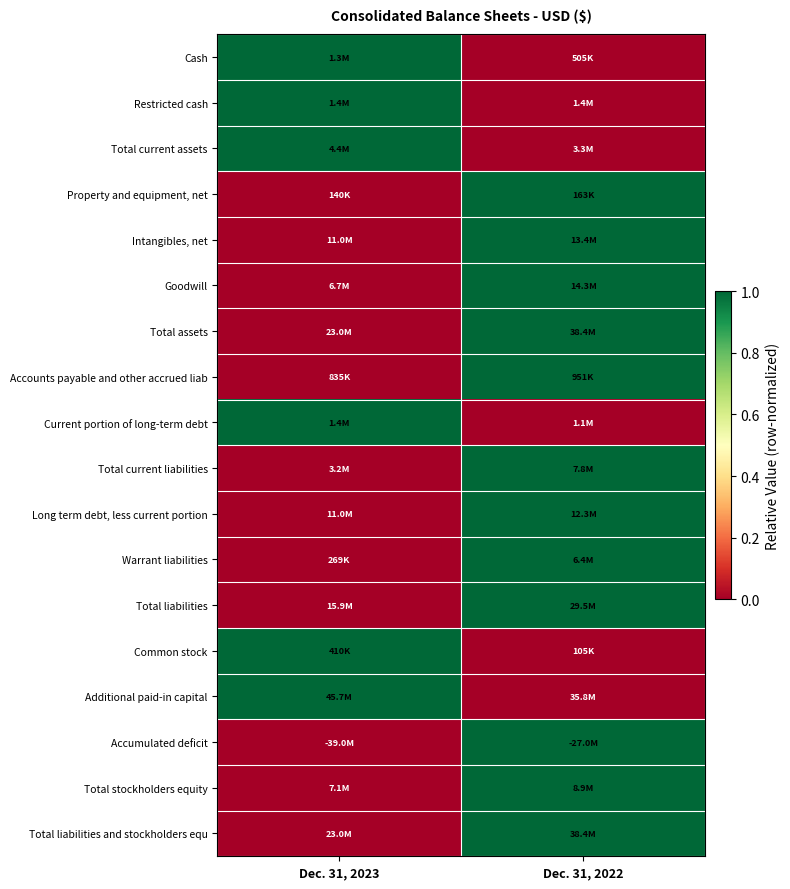

How many series are shown in this chart?

18